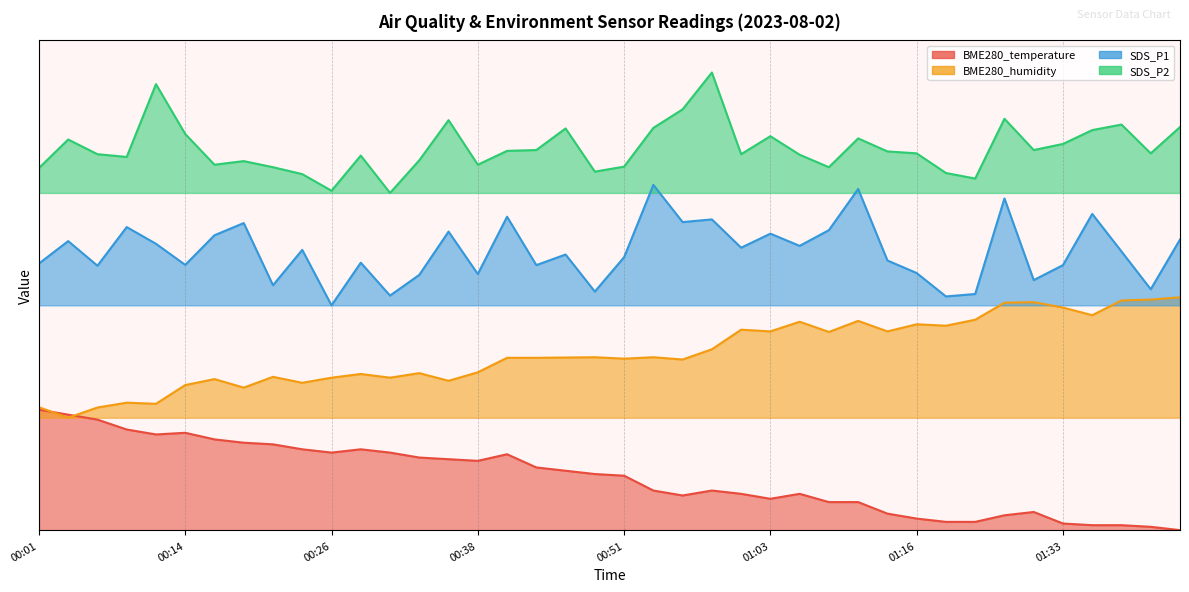

Reading left to right, list all the values displayed in this chart.

BME280_temperature: 30.0	28.8	27.5	25.1	23.8	24.2	22.6	21.8	21.4	20.1	19.3	20.1	19.3	18.1	17.7	17.3	18.9	15.6	14.8	14.0	13.6	9.9	8.6	9.9	9.0	7.8	9.0	7.0	7.0	4.1	2.9	2.1	2.1	3.7	4.5	1.6	1.2	1.2	0.8	0.0
BME280_humidity: 30.6	28.0	30.5	31.7	31.5	36.1	37.6	35.5	38.2	36.7	38.0	38.9	38.0	39.1	37.2	39.3	42.9	42.9	43.0	43.1	42.7	43.1	42.5	45.1	49.9	49.5	51.9	49.4	52.1	49.5	51.3	50.9	52.4	56.7	56.8	55.5	53.5	57.2	57.4	58.0
SDS_P1: 66.4	72.0	65.9	75.5	71.3	66.1	73.5	76.5	61.0	69.8	56.0	66.6	58.4	63.6	74.4	63.8	78.1	66.0	68.7	59.4	68.0	86.0	76.7	77.4	70.4	73.9	70.8	74.7	85.0	67.2	64.0	58.2	58.8	82.6	62.3	66.0	78.8	69.4	60.0	72.4
SDS_P2: 90.2	97.3	93.7	93.0	111.1	98.7	91.0	91.9	90.4	88.7	84.6	93.3	84.0	92.1	102.1	91.0	94.5	94.7	100.1	89.3	90.6	100.2	104.8	114.0	93.7	98.1	93.5	90.4	97.6	94.3	93.9	89.0	87.6	102.5	94.7	96.2	99.7	101.0	93.9	100.4